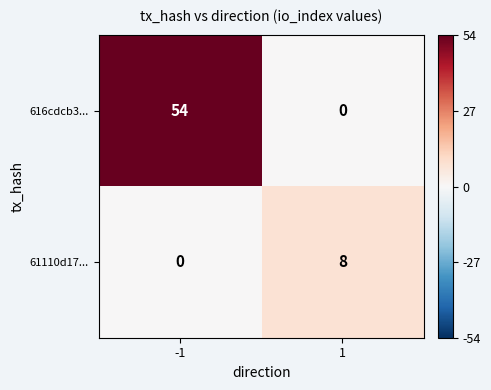

What is the average value of the 616cdcb3... series?

27